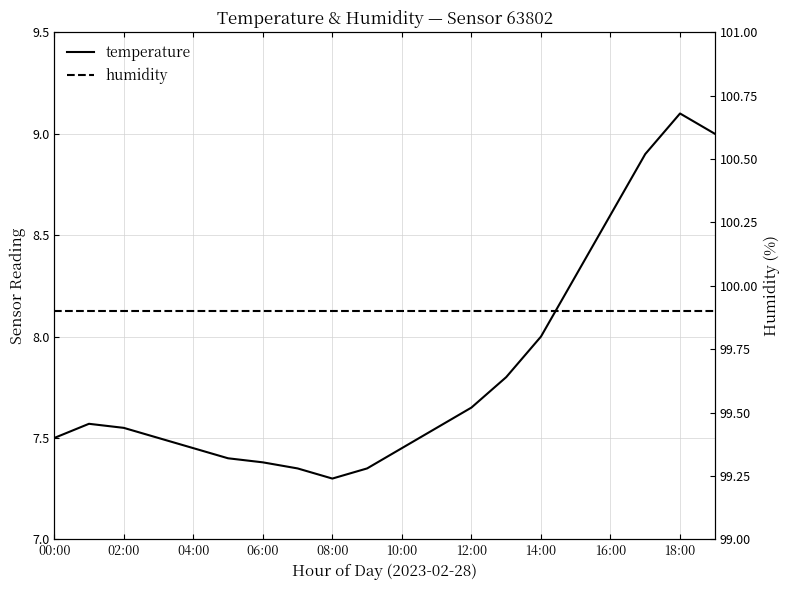

Is it true that temperature equals 5.2 at 16:00?

False